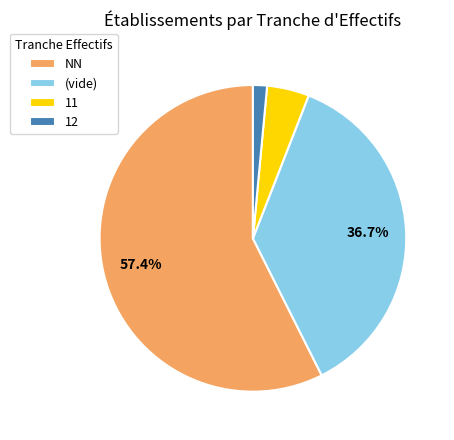

To the nearest percent, what is the average slice percentage?

25%